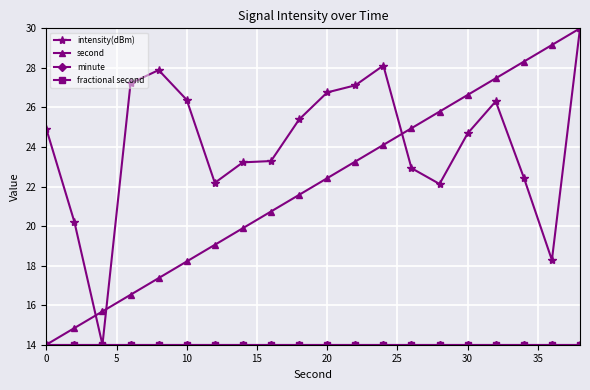

What is the difference between the second highest and minimum values in the intensity(dBm) series?

14.1